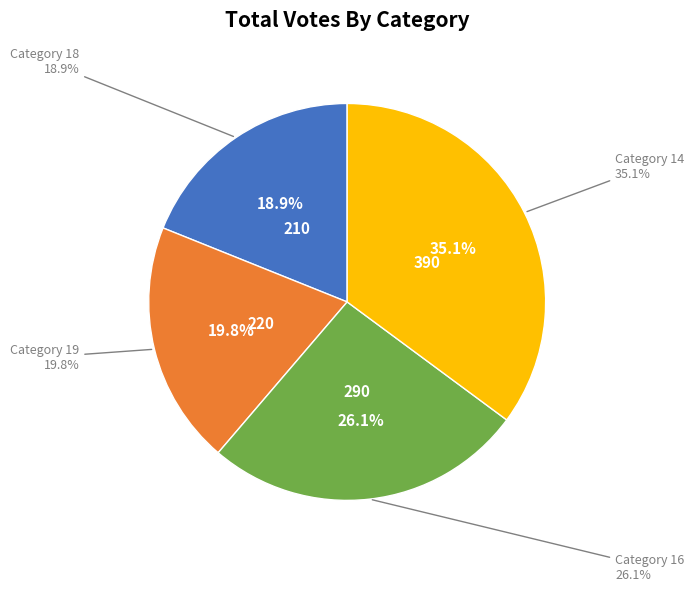

To the nearest percent, what portion does 19 represent?

20%